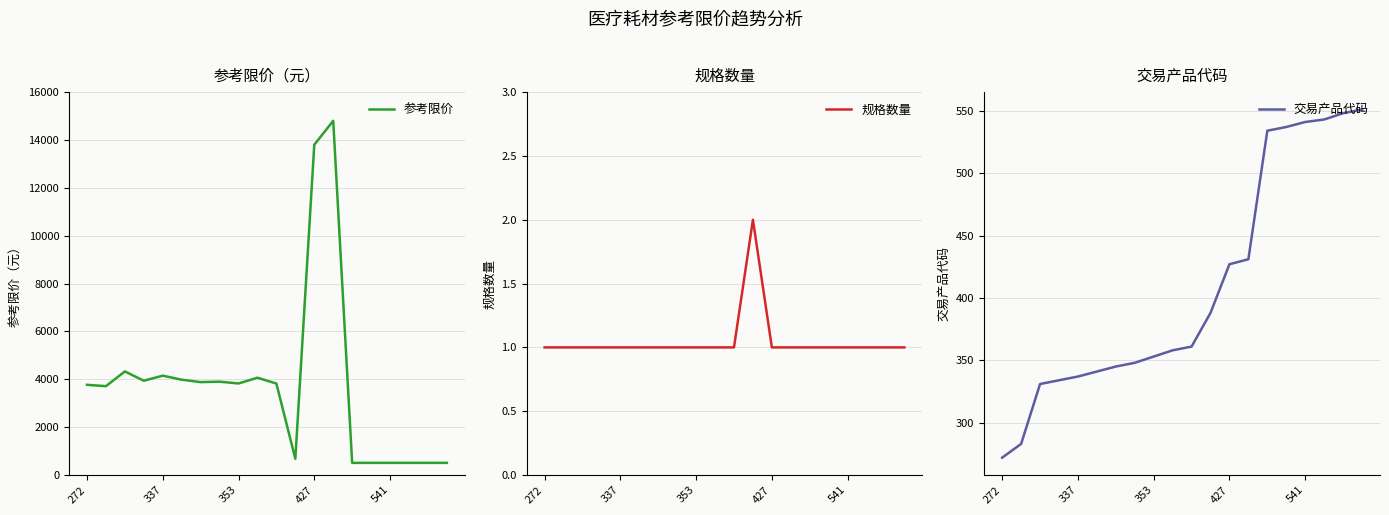

What is the difference between the second highest and minimum values in the 参考限价 series?

13291